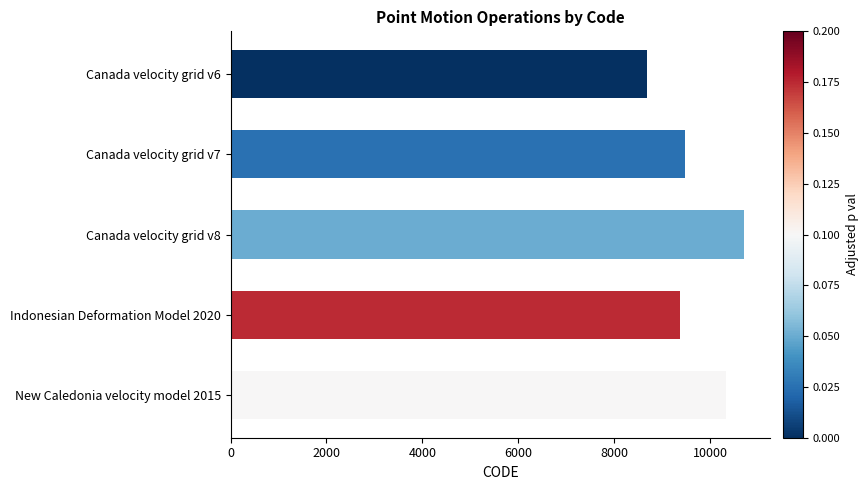

At which category does the chart reach its peak across all series?

Canada velocity grid v8